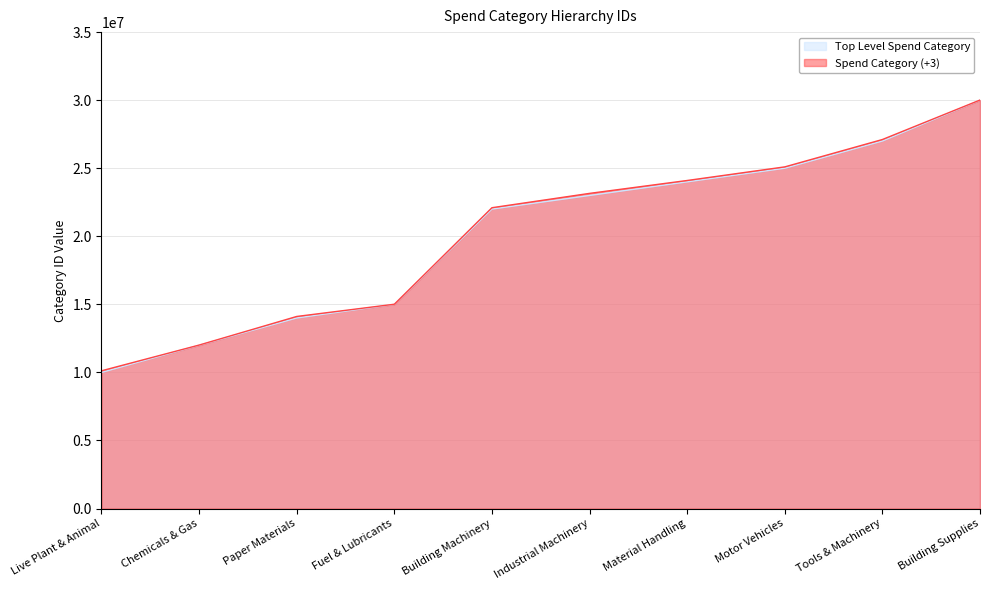

Is the value of Spend Category (+3) at Motor Vehicles greater than the value of Top Level Spend Category at Industrial Machinery?

Yes